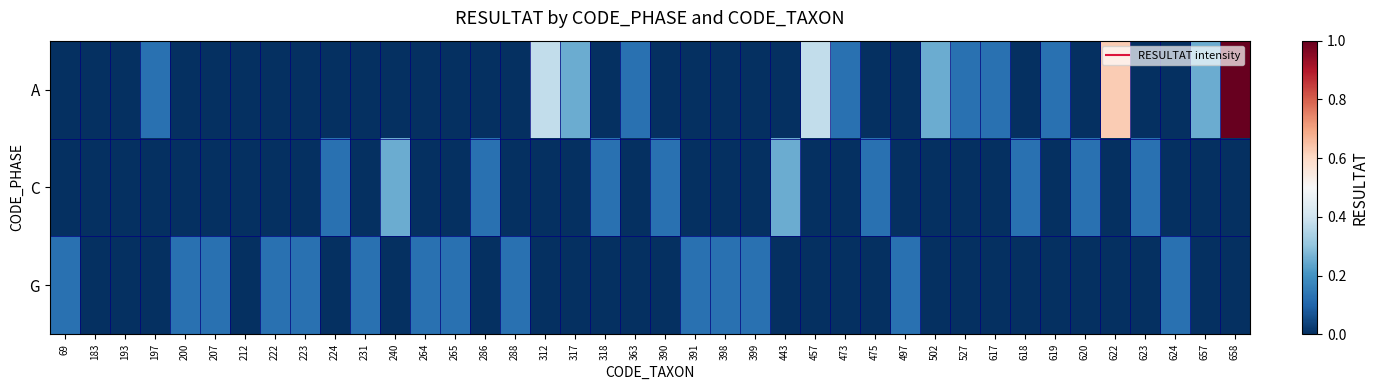

Reading right to left, list all the values displayed in this chart.

A: 658=1.0	657=0.2	624=0.0	623=0.0	622=0.6	620=0.0	619=0.1	618=0.0	617=0.1	527=0.1	502=0.2	497=0.0	475=0.0	473=0.1	457=0.4	443=0.0	399=0.0	398=0.0	391=0.0	390=0.0	363=0.1	318=0.0	317=0.2	312=0.4	288=0.0	286=0.0	265=0.0	264=0.0	240=0.0	231=0.0	224=0.0	223=0.0	222=0.0	212=0.0	207=0.0	200=0.0	197=0.1	193=0.0	183=0.0	69=0.0
C: 658=0.0	657=0.0	624=0.0	623=0.1	622=0.0	620=0.1	619=0.0	618=0.1	617=0.0	527=0.0	502=0.0	497=0.0	475=0.1	473=0.0	457=0.0	443=0.2	399=0.0	398=0.0	391=0.0	390=0.1	363=0.0	318=0.1	317=0.0	312=0.0	288=0.0	286=0.1	265=0.0	264=0.0	240=0.2	231=0.0	224=0.1	223=0.0	222=0.0	212=0.0	207=0.0	200=0.0	197=0.0	193=0.0	183=0.0	69=0.0
G: 658=0.0	657=0.0	624=0.1	623=0.0	622=0.0	620=0.0	619=0.0	618=0.0	617=0.0	527=0.0	502=0.0	497=0.1	475=0.0	473=0.0	457=0.0	443=0.0	399=0.1	398=0.1	391=0.1	390=0.0	363=0.0	318=0.0	317=0.0	312=0.0	288=0.1	286=0.0	265=0.1	264=0.1	240=0.0	231=0.1	224=0.0	223=0.1	222=0.1	212=0.0	207=0.1	200=0.1	197=0.0	193=0.0	183=0.0	69=0.1